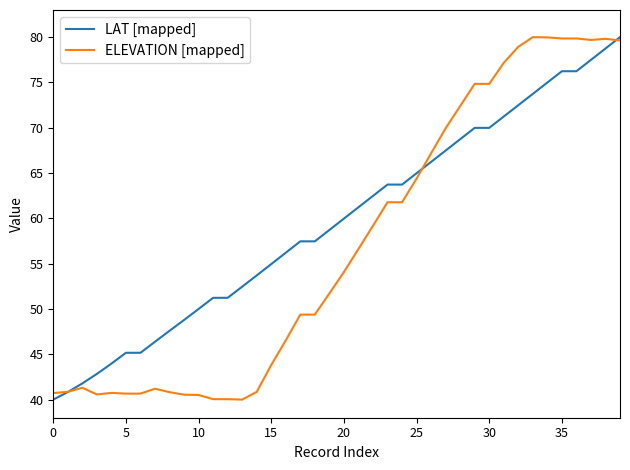

In ELEVATION [mapped], how many points are lower than both neighbors (excluding endpoints)?

4